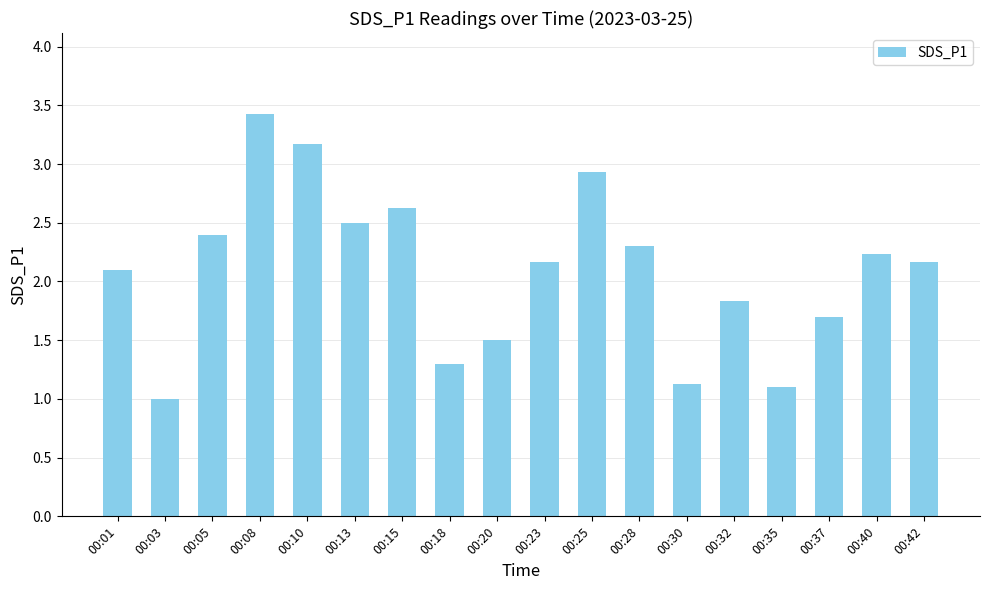

True or false: the data shows 1.7 at 00:37.

True